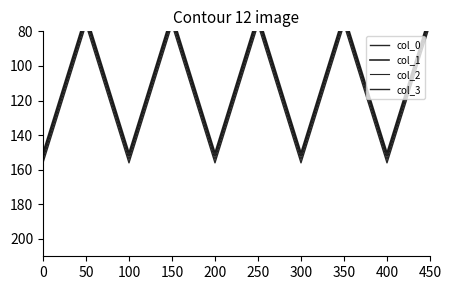

Is the value of col_1 at 150 greater than the value of col_3 at 400?

No